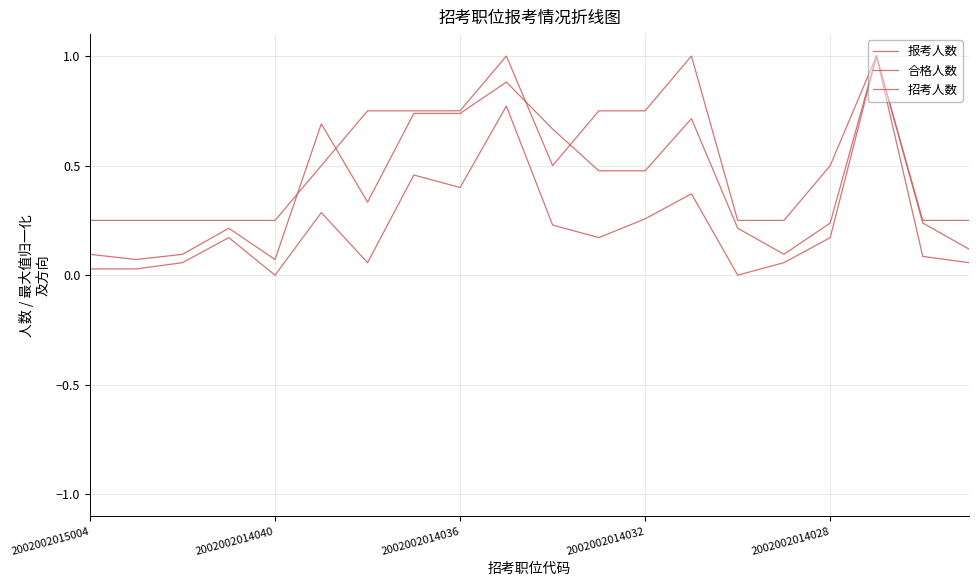

At which category is the sum across all series the highest?

17